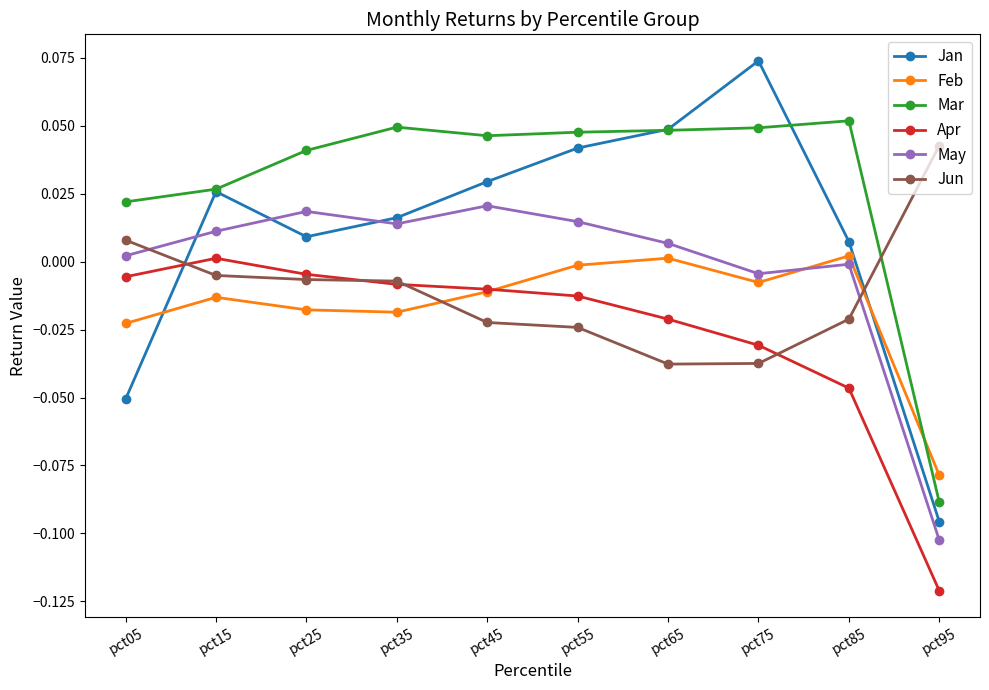

At which category does Jan reach its first local valley?

pct25